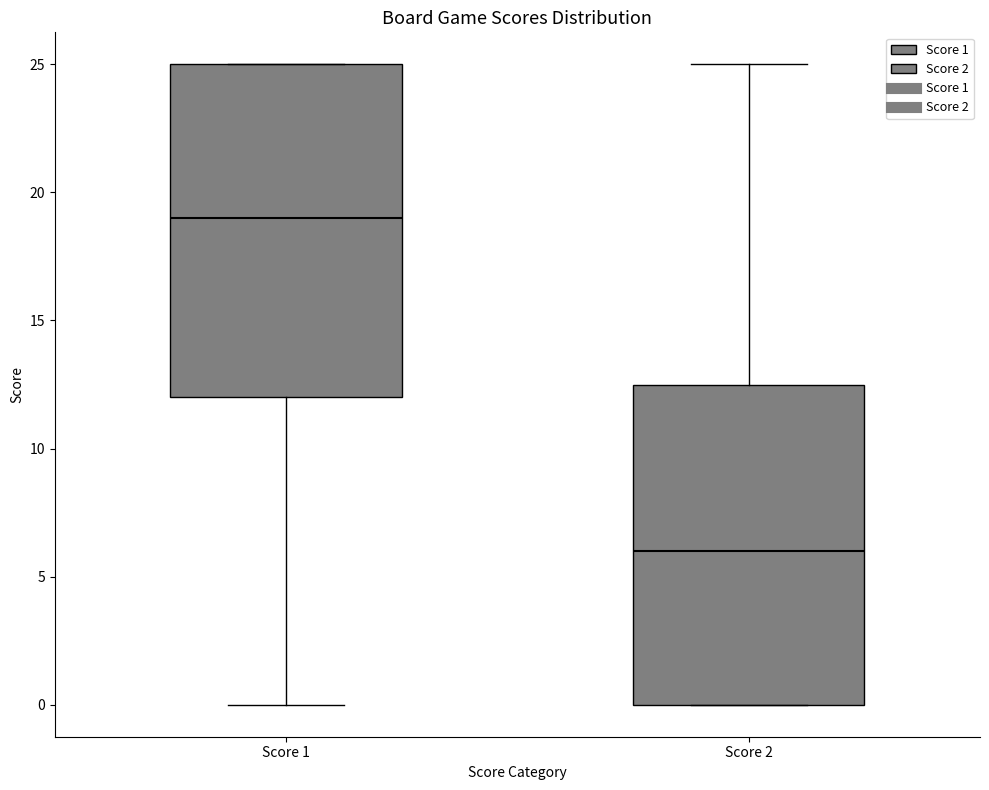

Where does the median line of the box for Score 1 sit on the y-axis? The values are not printed on the chart, so give them approximately, as read against the axis.

19.0